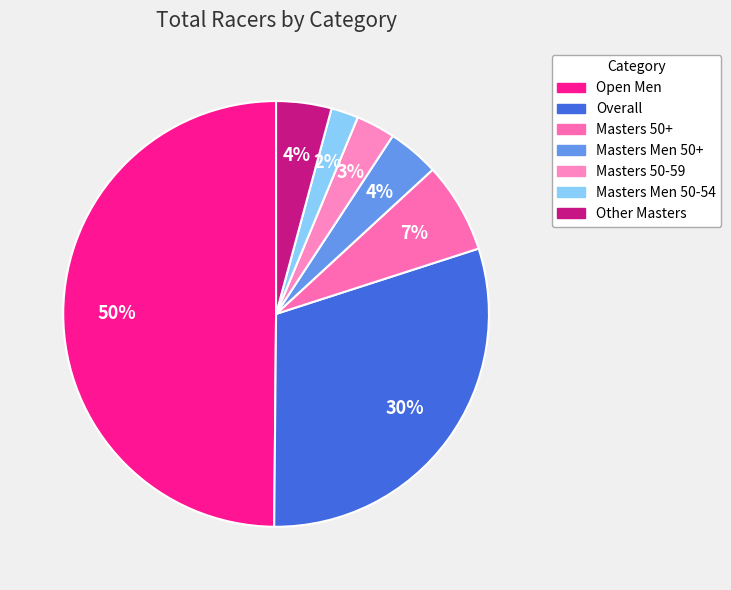

What is the smallest slice in the pie chart?

Masters Men 50-54